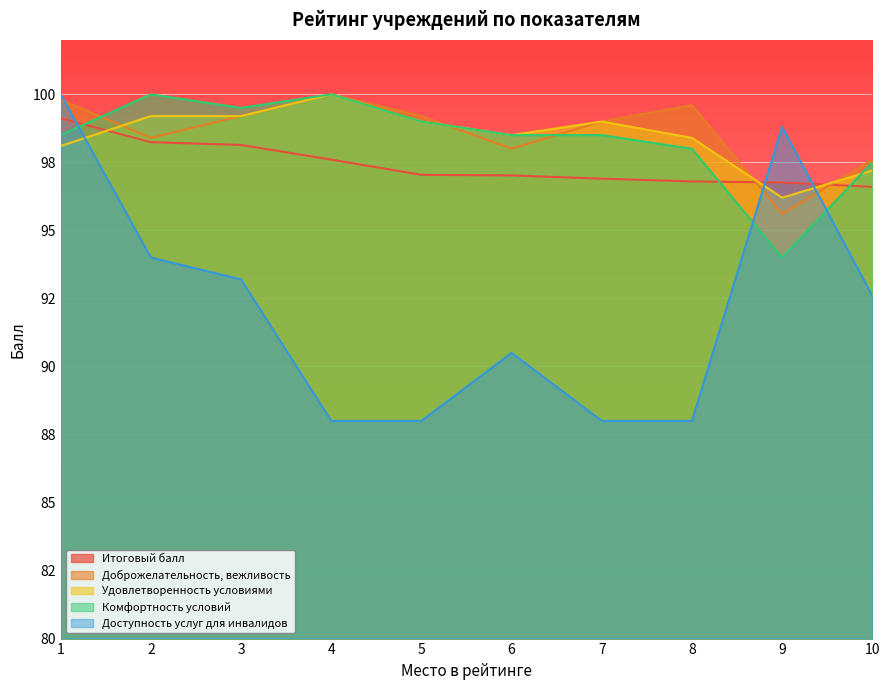

Reading left to right, list all the values displayed in this chart.

Итоговый балл: 99.1	98.2	98.1	97.6	97.0	97.0	96.9	96.8	96.8	96.6
Доброжелательность, вежливость: 99.8	98.4	99.2	100.0	99.2	98.0	99.0	99.6	95.6	97.6
Удовлетворенность условиями: 98.1	99.2	99.2	100.0	99.0	98.5	99.0	98.4	96.2	97.2
Комфортность условий: 98.5	100.0	99.5	100.0	99.0	98.5	98.5	98.0	94.0	97.5
Доступность услуг для инвалидов: 100.0	94.0	93.2	88.0	88.0	90.5	88.0	88.0	98.8	92.6